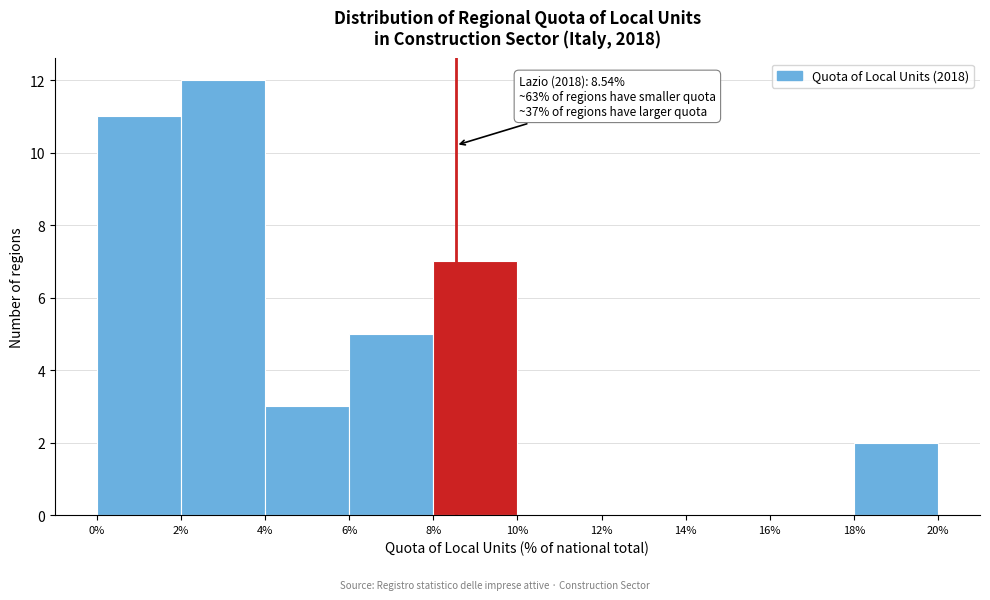

Over which range of the x-axis is the bar tallest?

2% to 4%